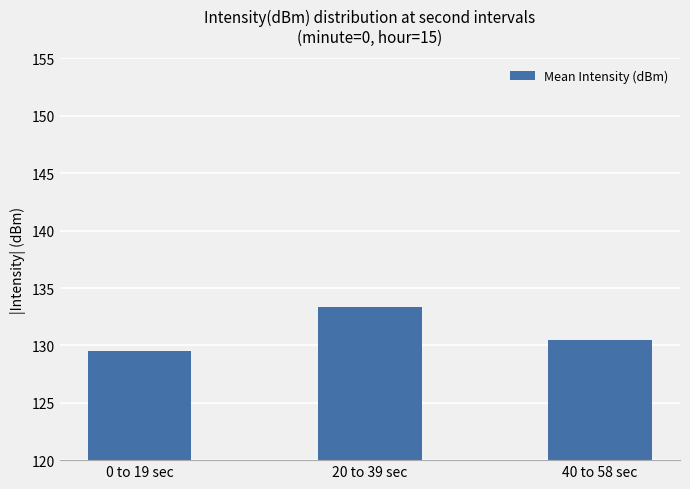

What is the change in value from 0 to 19 sec to 20 to 39 sec?

+3.9